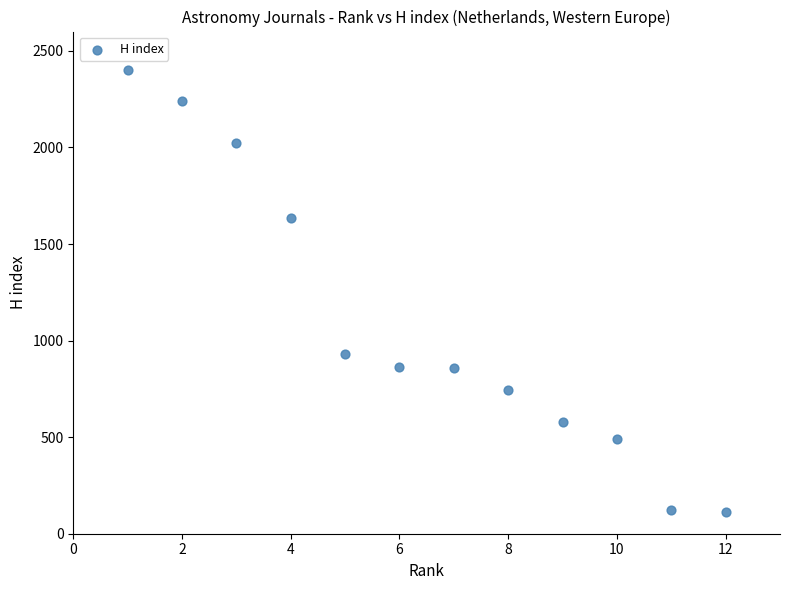

What is the range of X values (max minus min)?

11